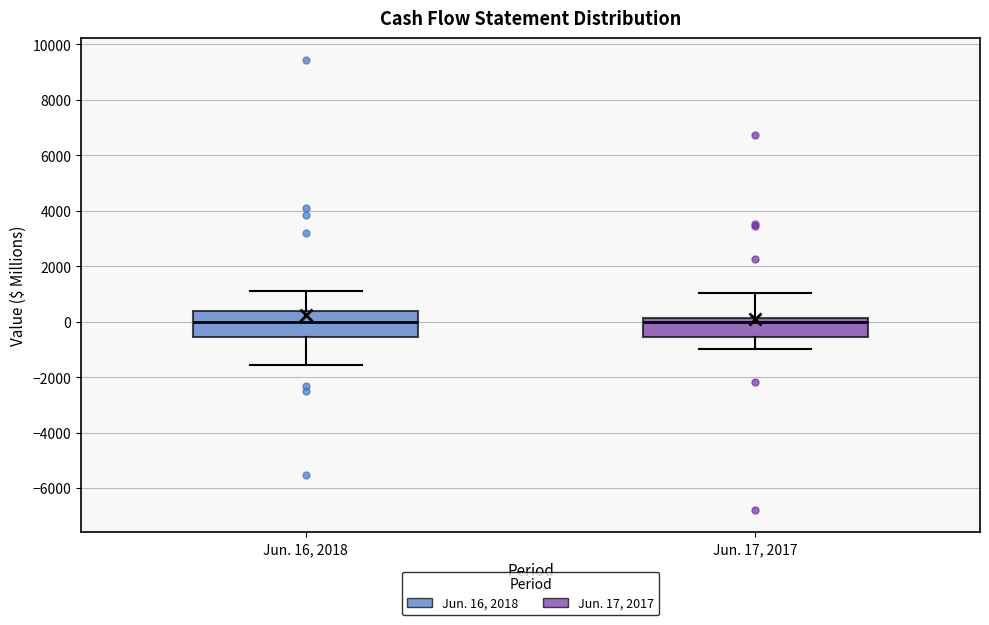

Which box is the tallest, from its lower edge to its upper edge?

Jun. 16, 2018